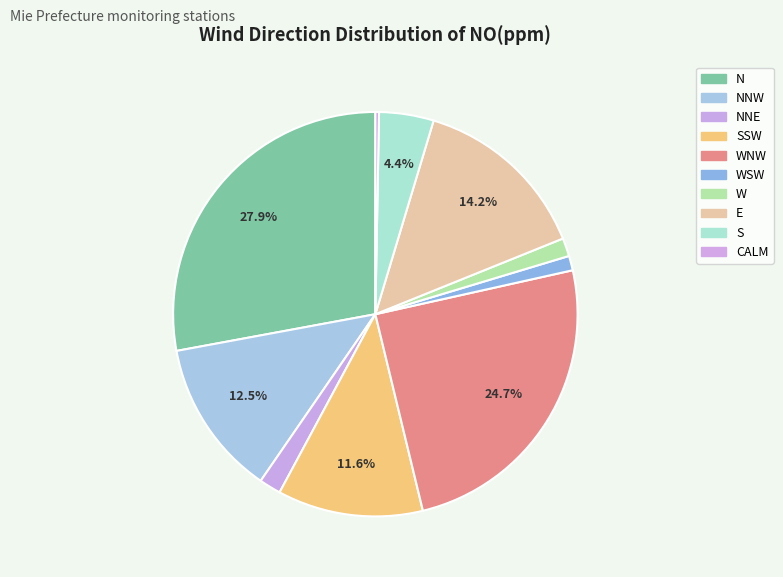

What is the smallest slice in the pie chart?

CALM